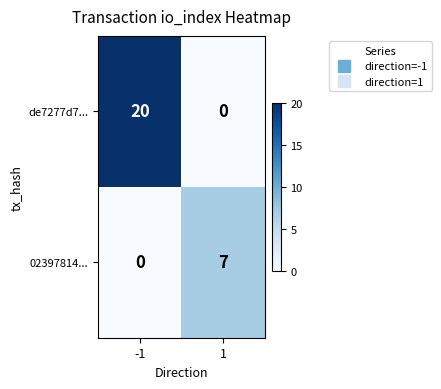

True or false: 02397814... has a value of 0 at -1.

True